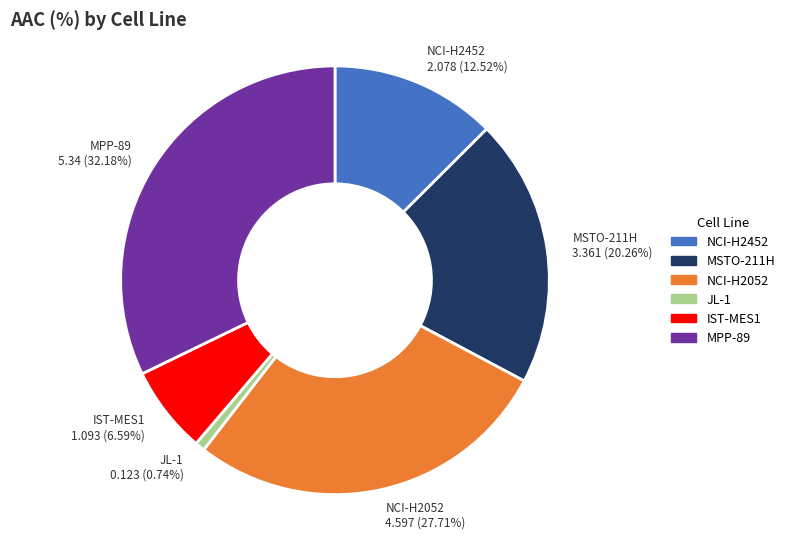

How many segments does this pie chart have?

6